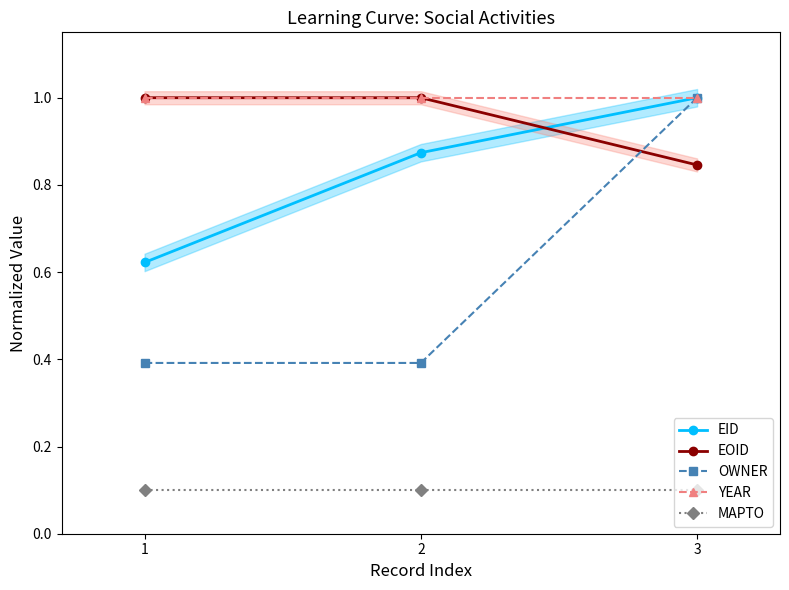

Does the chart have visible grid lines?

No